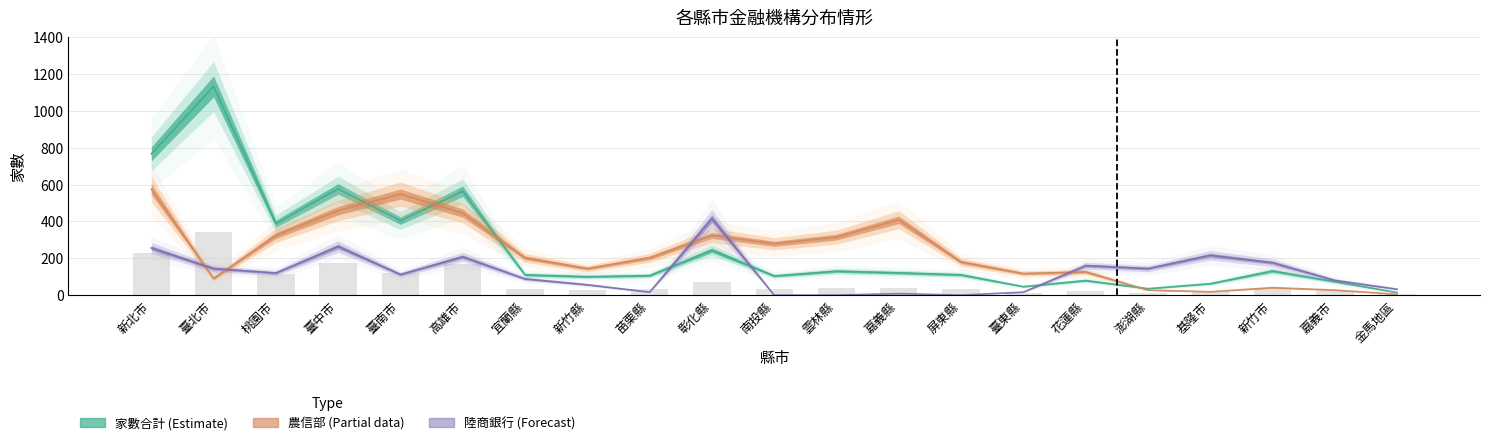

At which label is 農信部 closest to 290?

南投縣